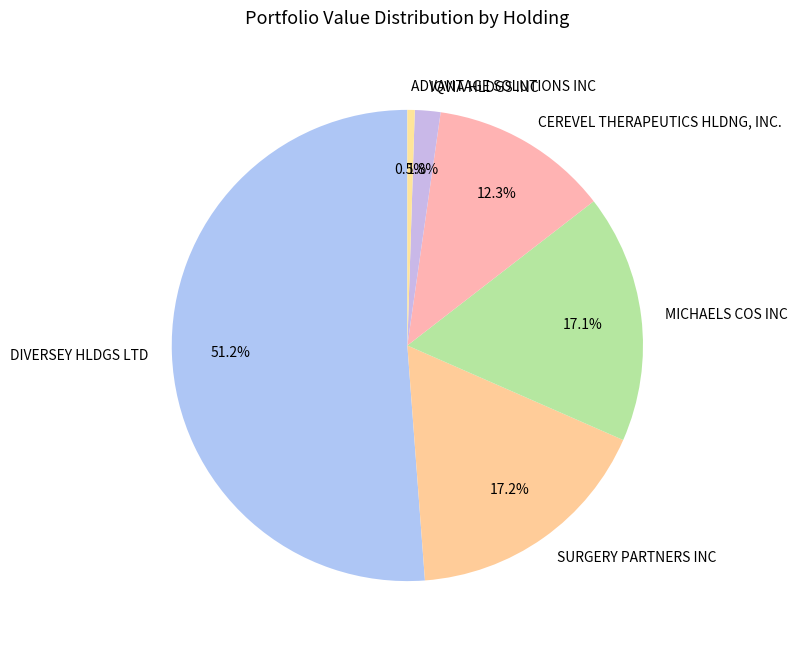

To the nearest percent, what is the average slice percentage?

17%